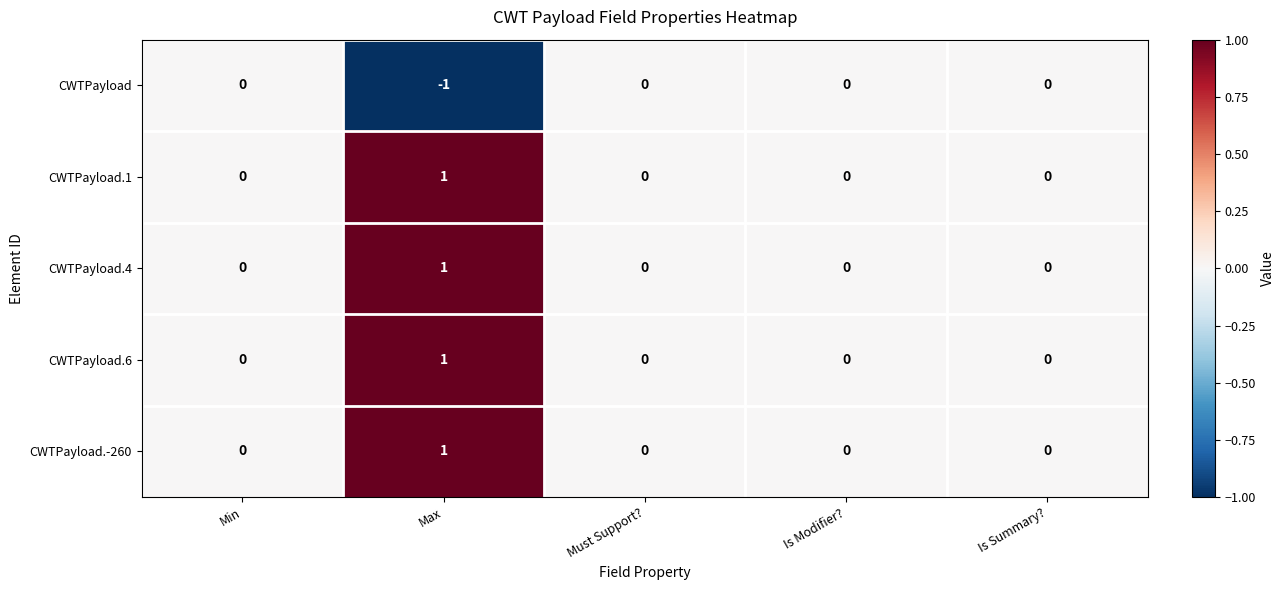

The CWTPayload series shows 0 at Is Summary?. True or false?

True